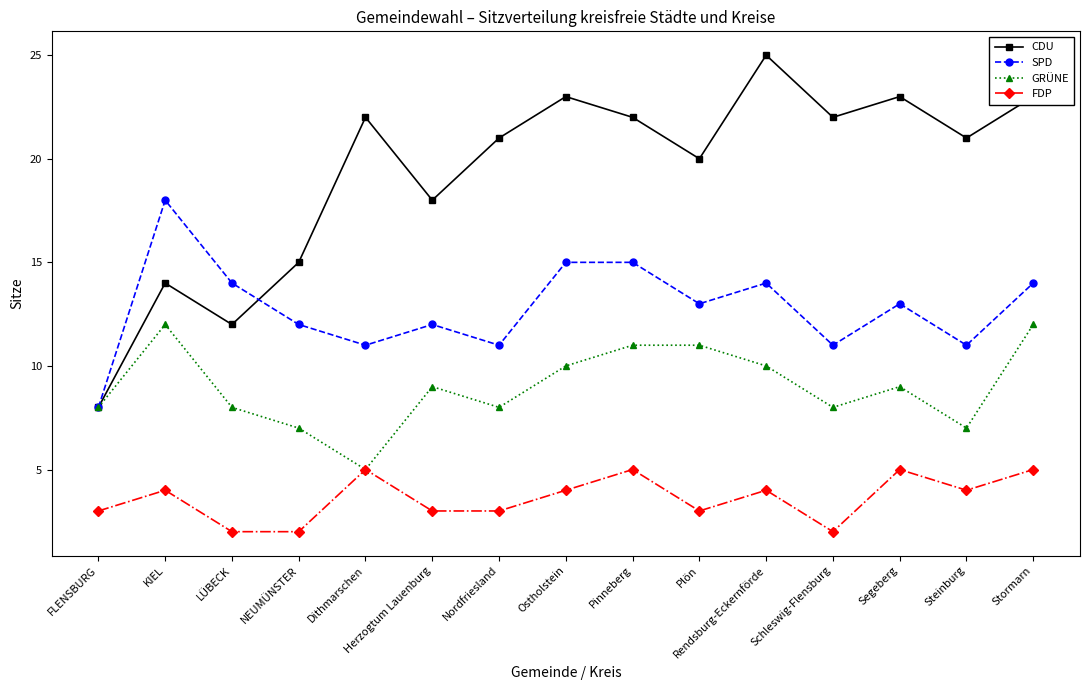

The value of GRÜNE at Nordfriesland is 8. True or false?

True